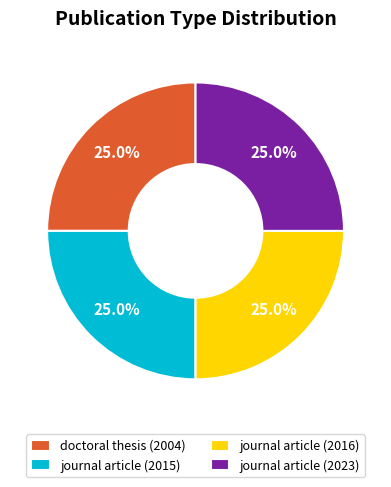

True or false: journal article (2023) accounts for 25% of the total.

True